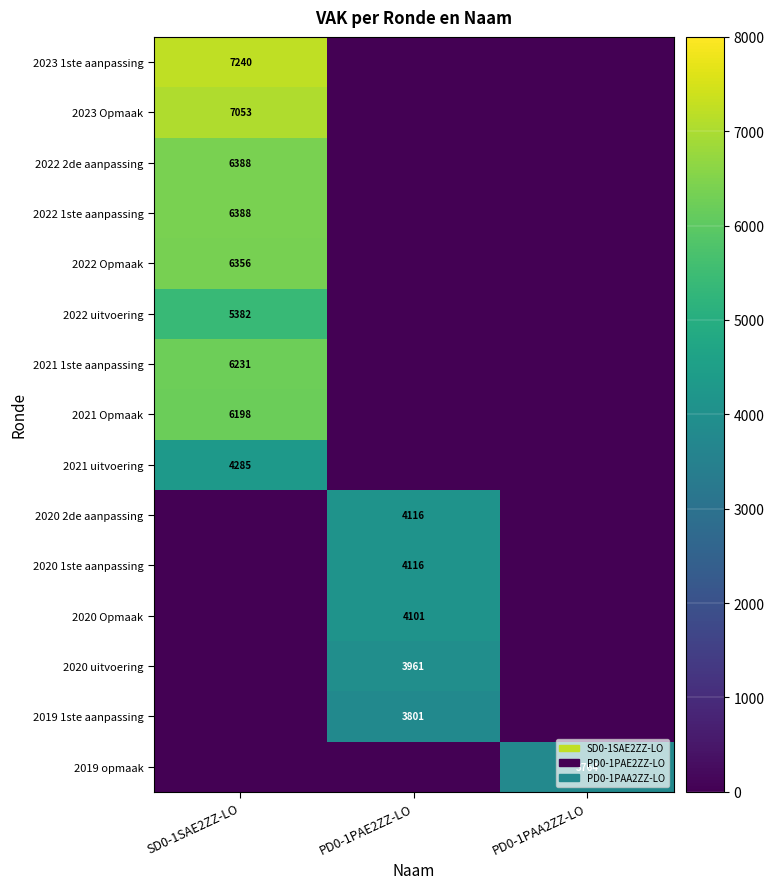

The 2019 1ste aanpassing series shows 1114 at PD0-1PAE2ZZ-LO. True or false?

False